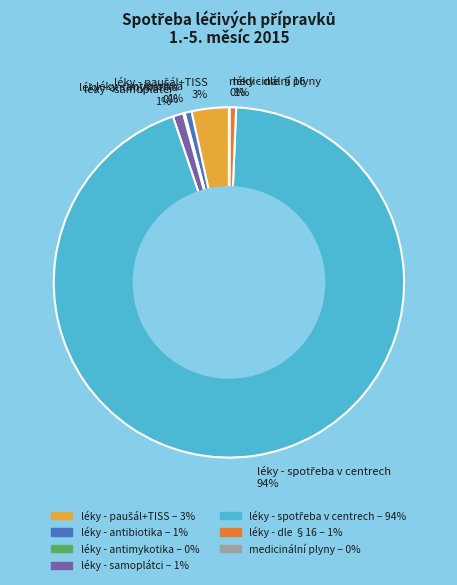

Is it true that léky - antibiotika 1% is 1% of the pie?

True